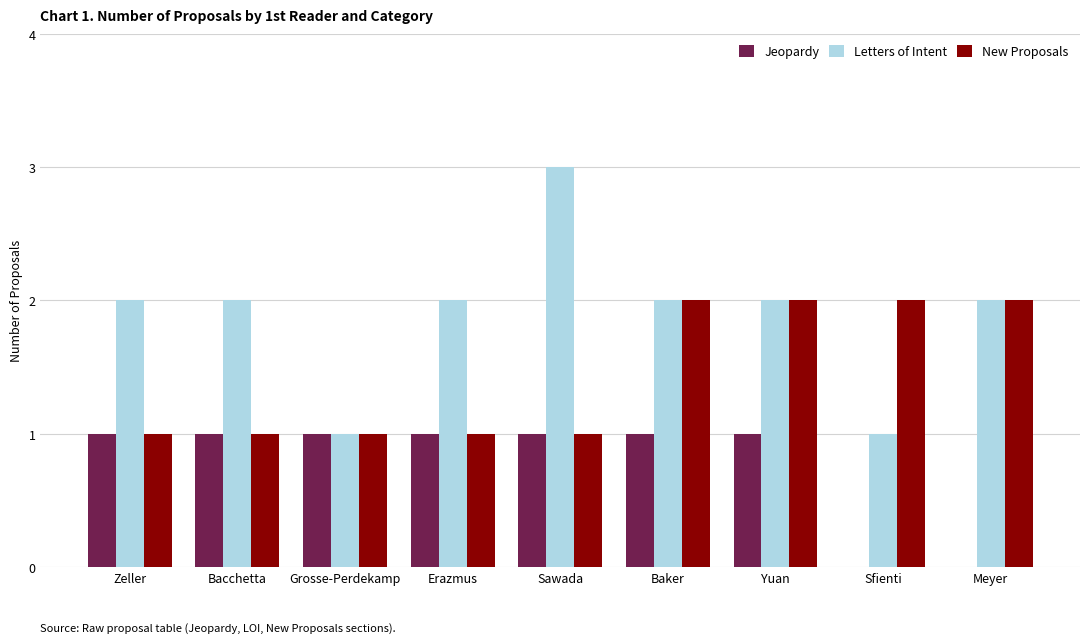

Between Grosse-Perdekamp and Erazmus, which series saw the biggest shift?

Letters of Intent